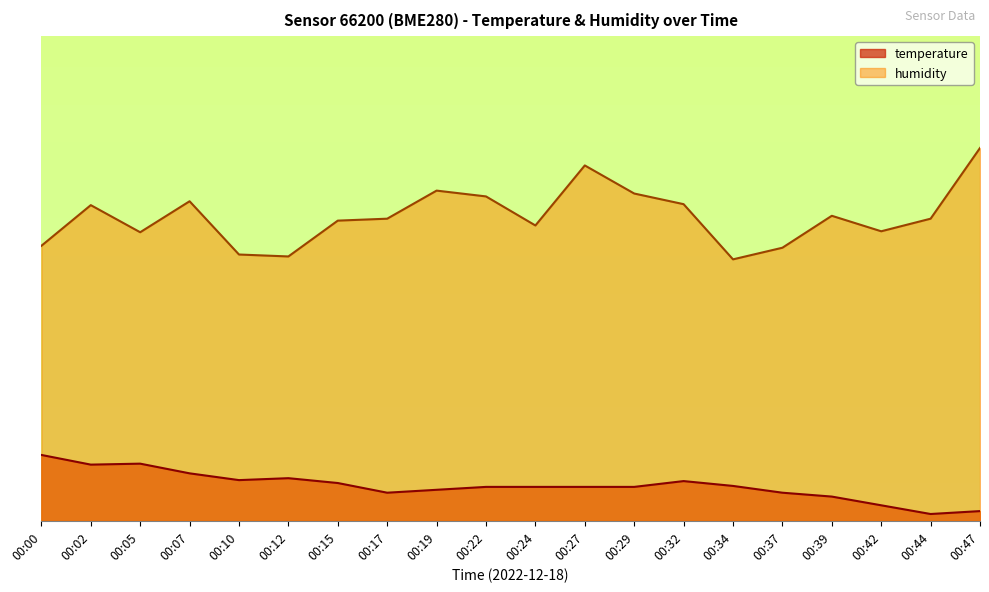

At which label does humidity reach its peak?

00:47